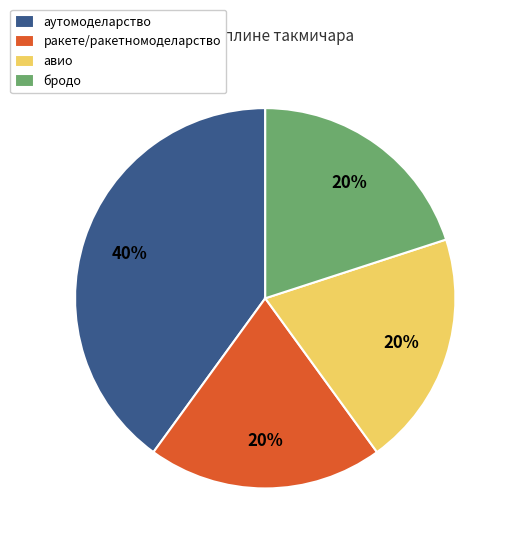

To the nearest percent, what is the average slice percentage?

25%